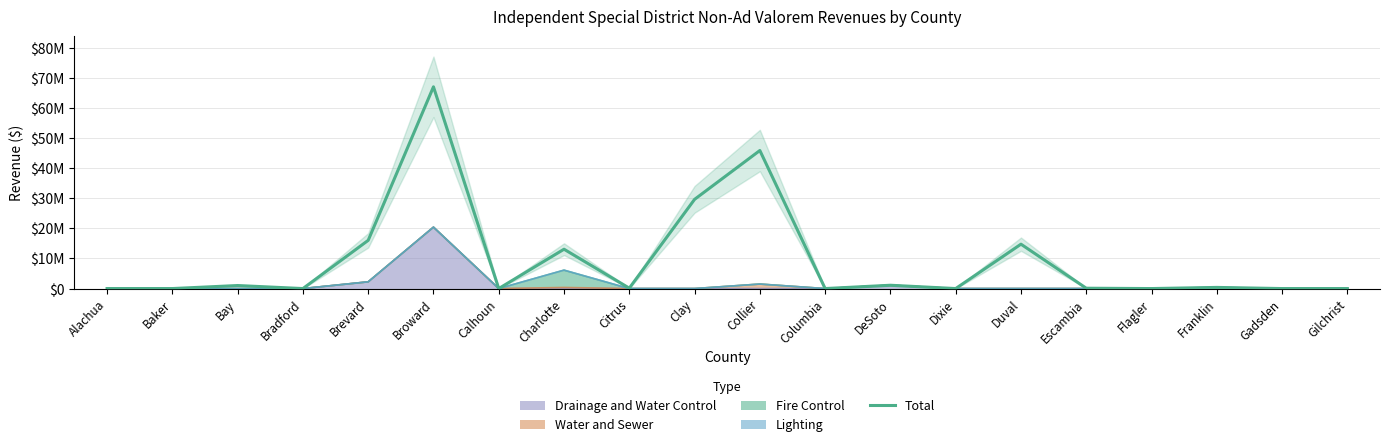

Does the chart display data point markers on the line(s)?

No